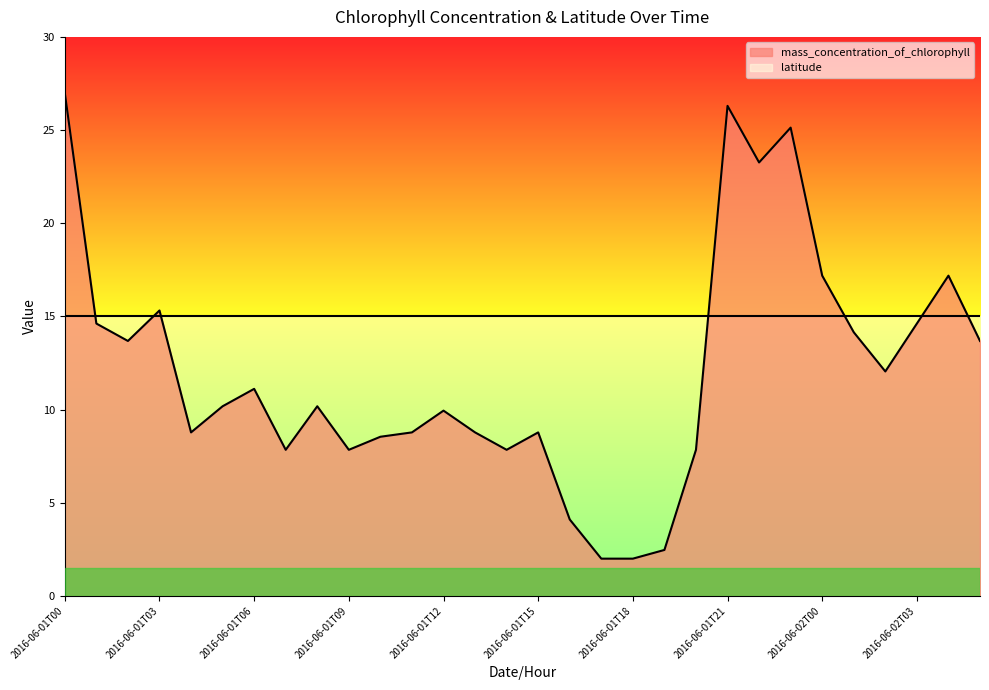

Count the number of data series in this chart.

2